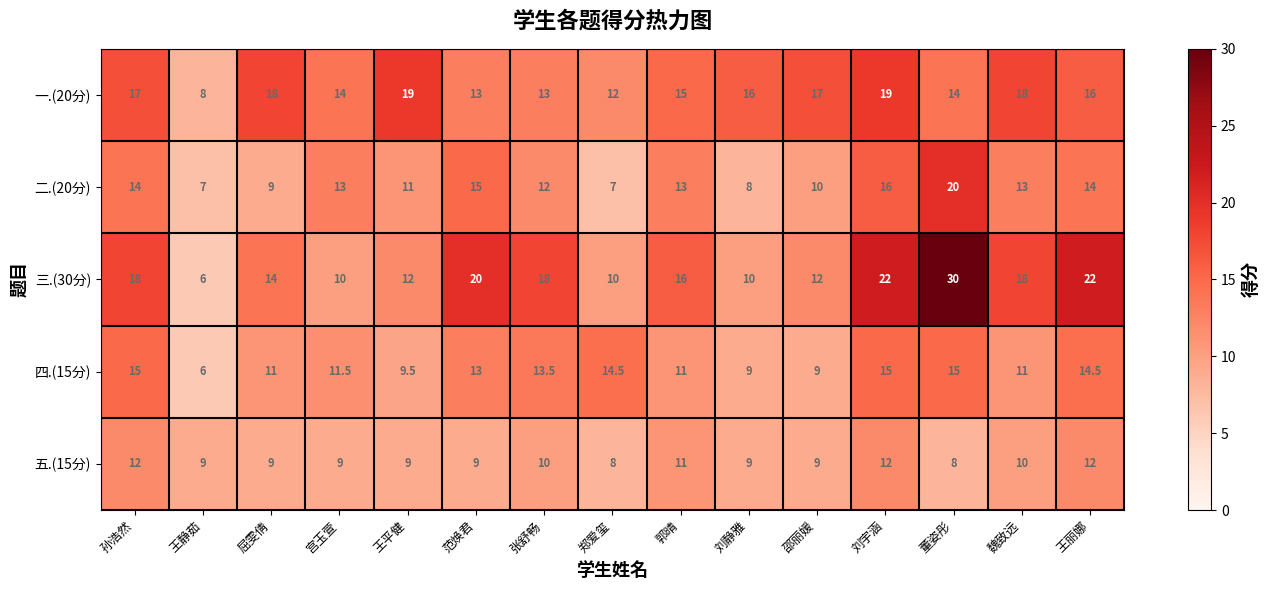

What is the sum of all 二.(20分) values?

182.0